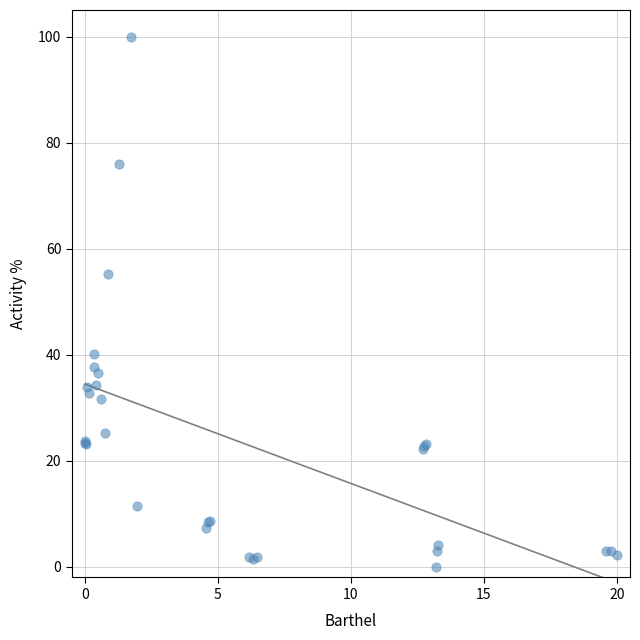

What Y value in the scatter plot is closest to 50?

55.3